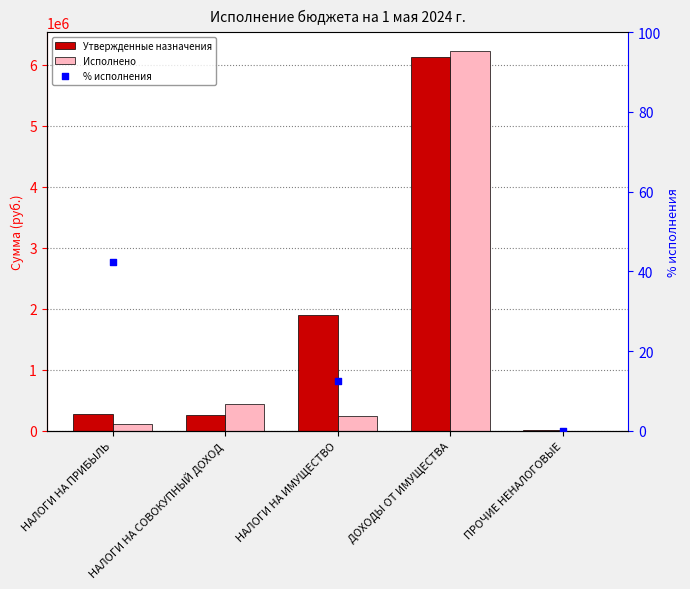

Which series reaches the minimum Y coordinate?

Исполнено